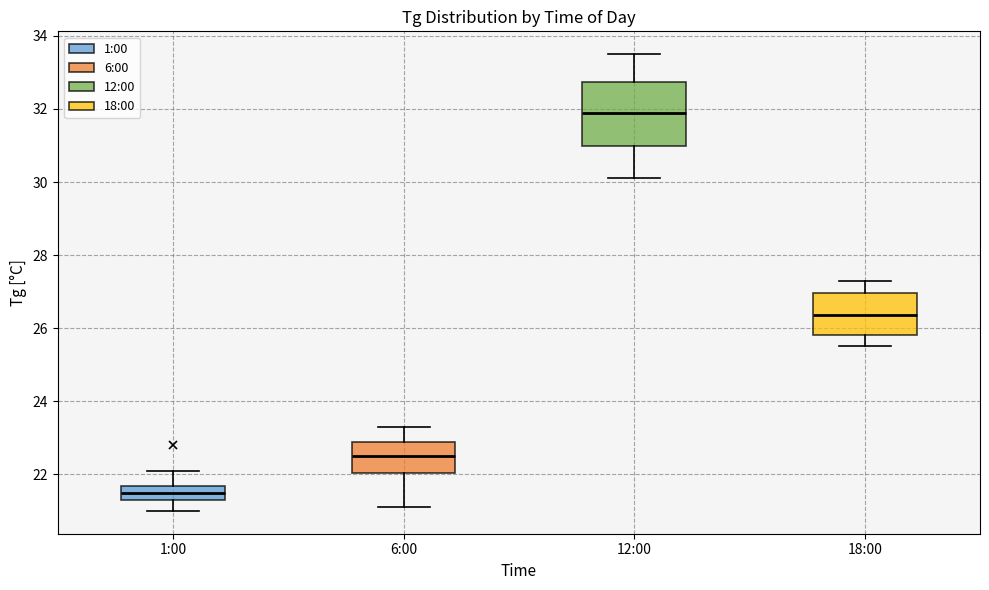

Which box is the tallest, from its lower edge to its upper edge?

12:00